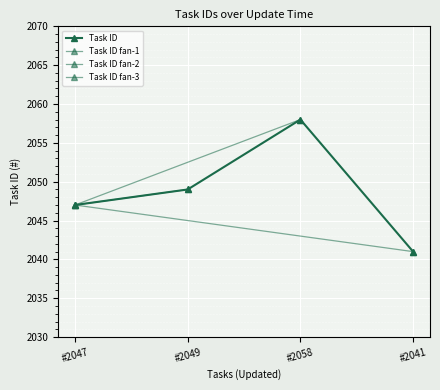

What is the ratio of the value at #2047 to the value at #2058?

1.0